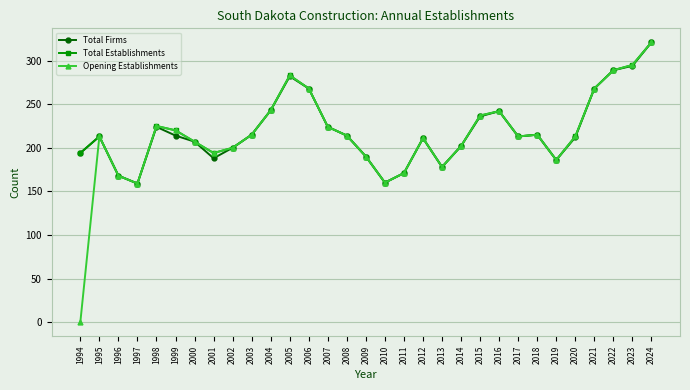

True or false: Opening Establishments has more than 1 interior local peaks.

True